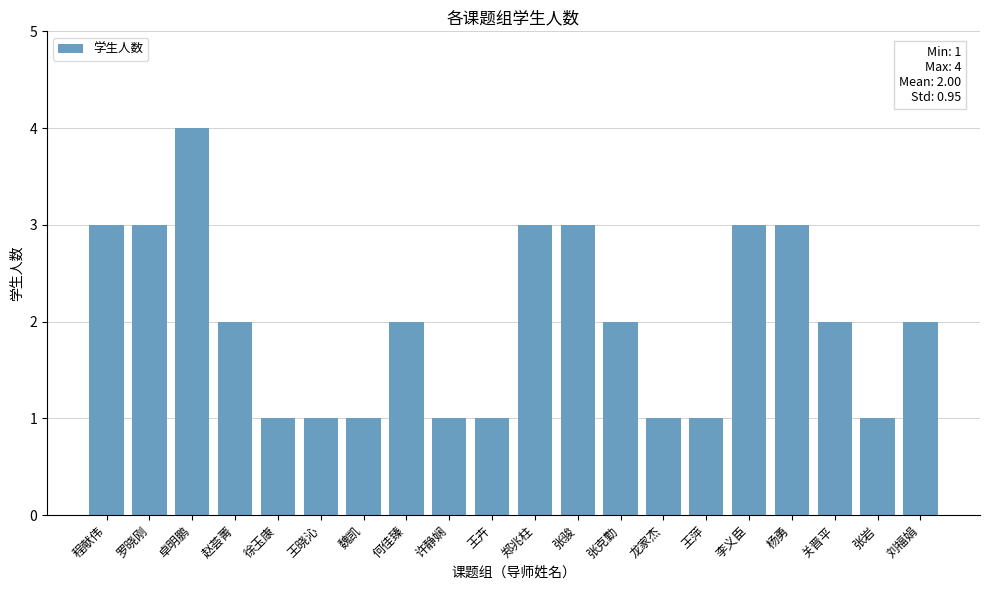

What is the difference between the maximum and minimum values?

3